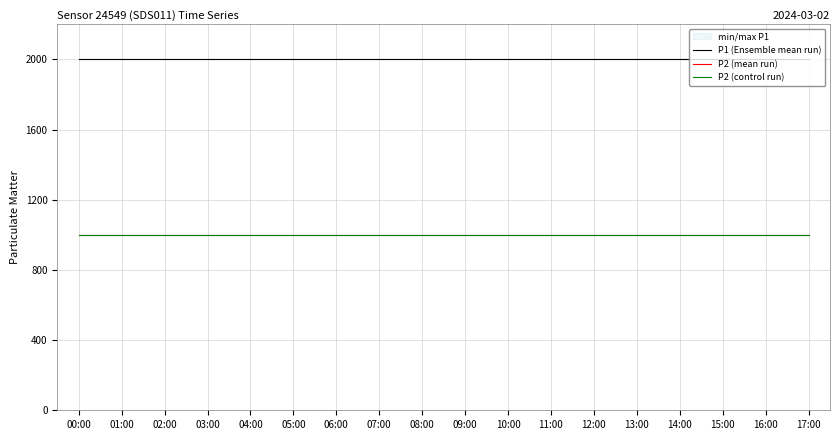

What is the sum of all P2 (mean run) values?

17998.2